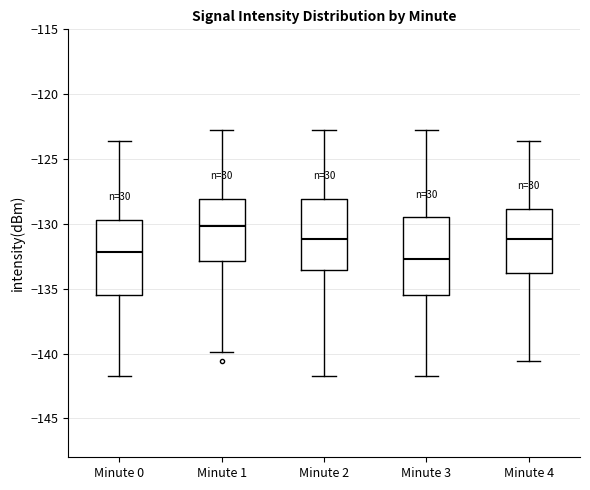

Reading left to right, transcribe this box plot: for each box, give where its median line is, the range the box spans, and where its two whiskers end, as read against the y-axis. The values are not printed on the chart, so give them approximately, as read against the axis.

Minute 0: median -132.0, box -135.5 to -129.5, whiskers -142.0 to -123.5
Minute 1: median -130.0, box -133.0 to -128.0, whiskers -140.0 to -123.0
Minute 2: median -131.0, box -133.5 to -128.0, whiskers -142.0 to -123.0
Minute 3: median -132.5, box -135.5 to -129.5, whiskers -142.0 to -123.0
Minute 4: median -131.0, box -134.0 to -129.0, whiskers -140.5 to -123.5